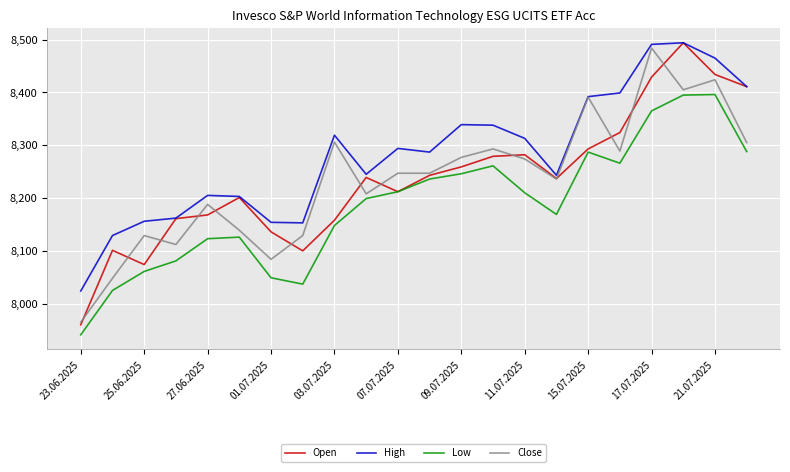

What is the minimum value shown in the chart?

7941